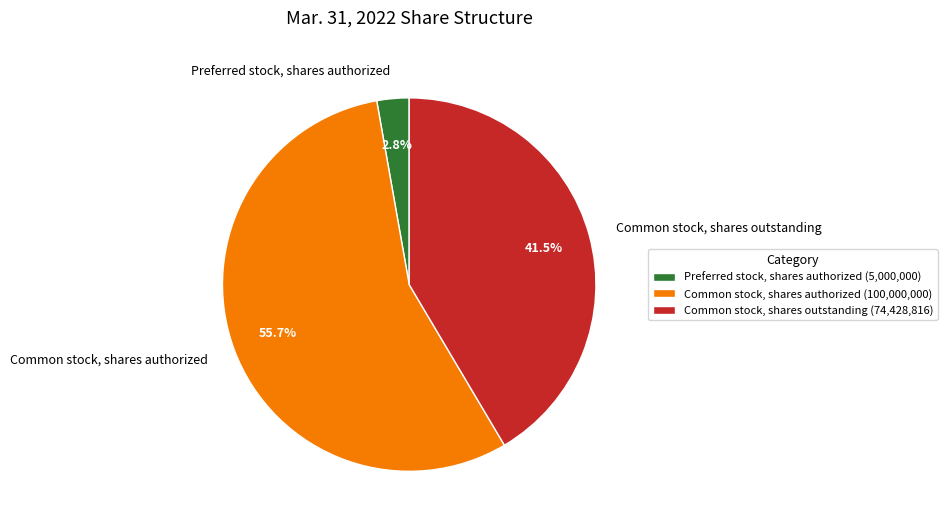

Which slice is the smallest?

Preferred stock, shares authorized